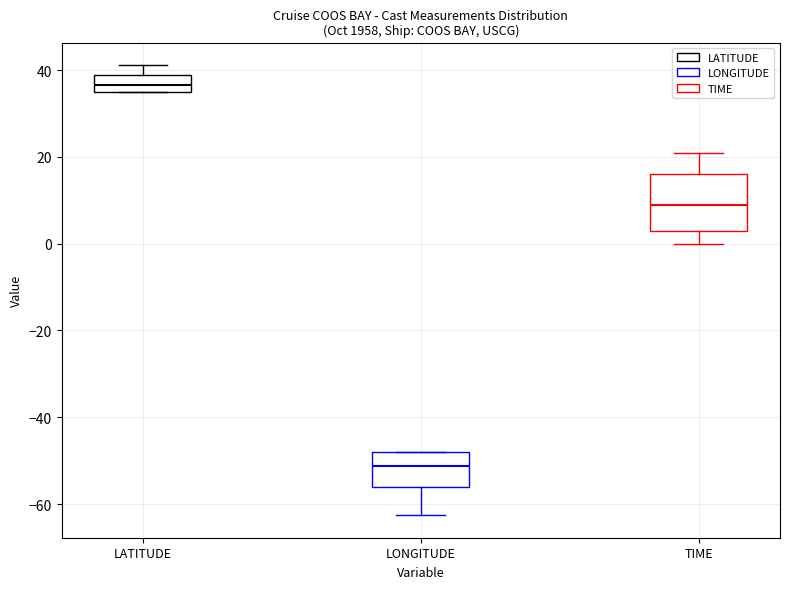

Where is the lower edge of the box for LATITUDE on the y-axis? The values are not printed on the chart, so give them approximately, as read against the axis.

36